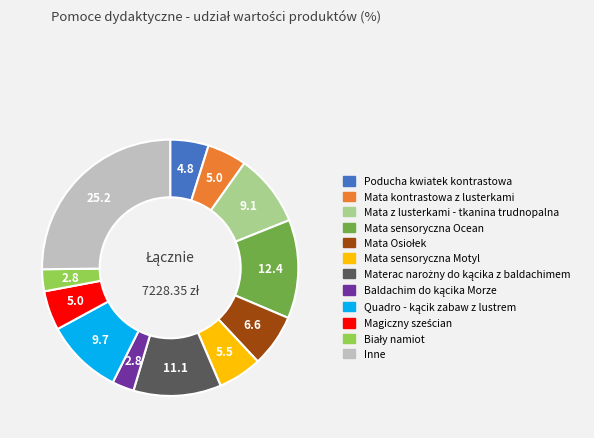

Which slice is the largest?

Inne